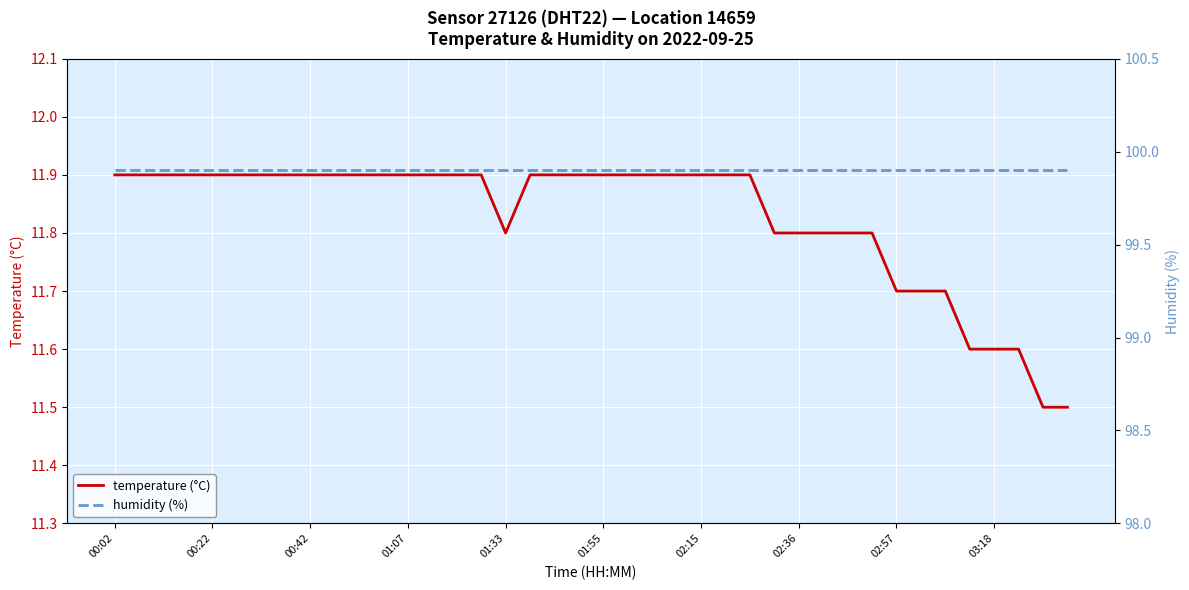

The value of temperature (°C) at 01:55 is 3.6. True or false?

False